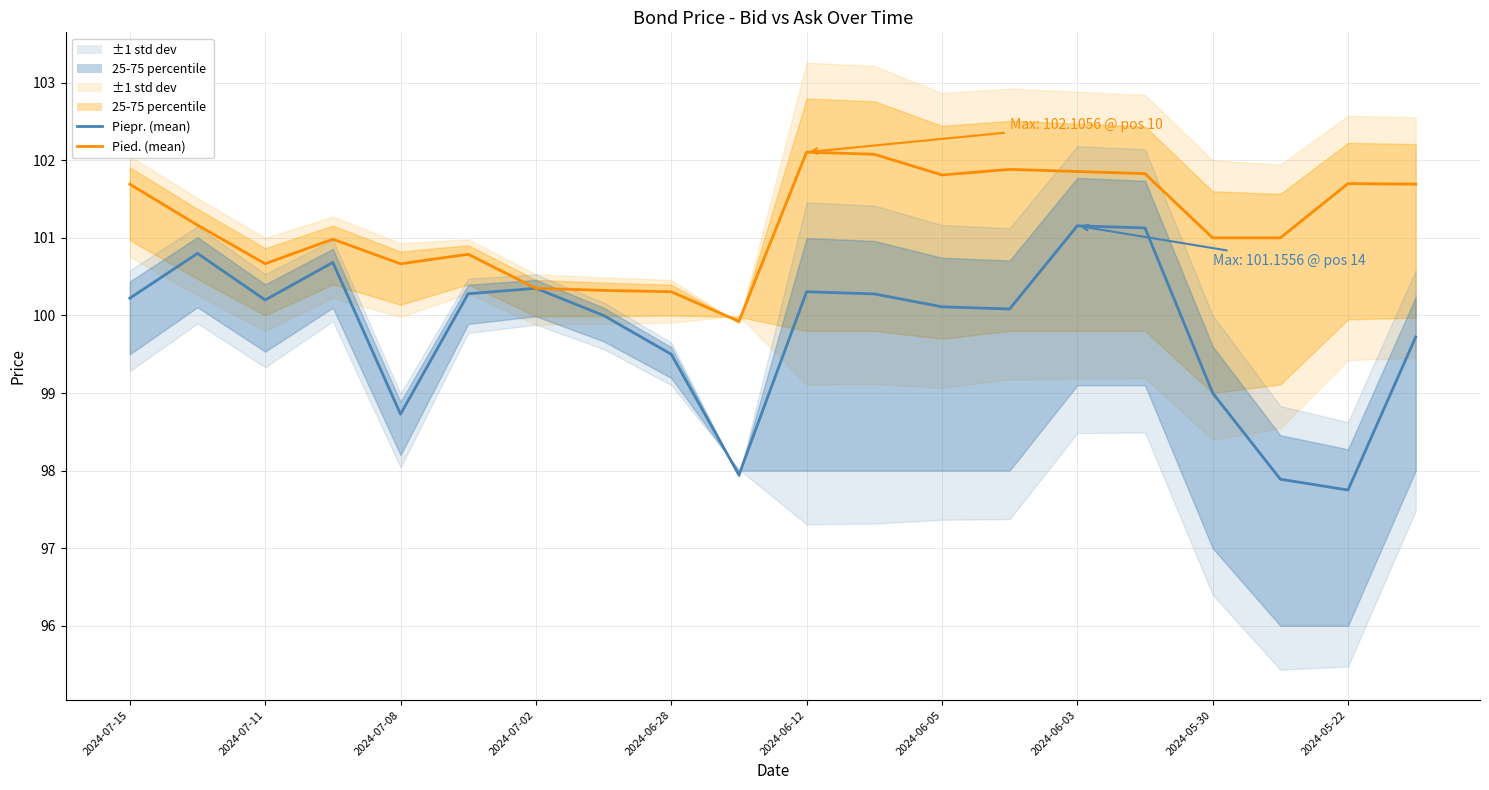

What is the label of the 2nd point from the left?

2024-07-11